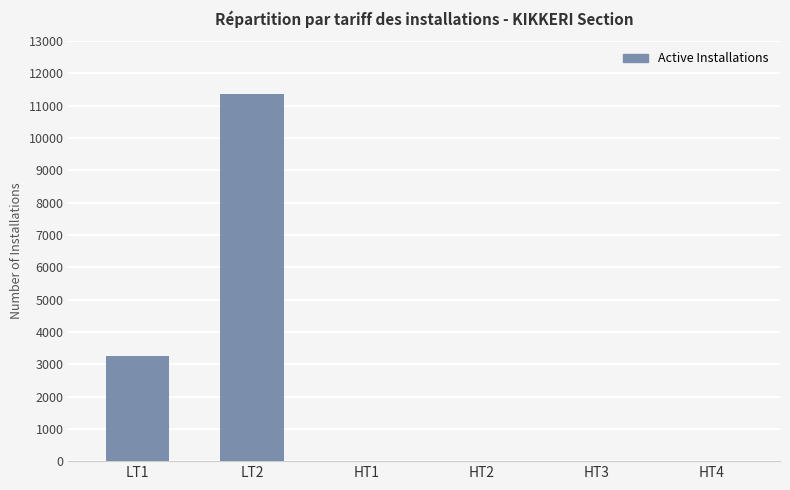

Reading right to left, list all the values displayed in this chart.

HT4=0	HT3=0	HT2=0	HT1=0	LT2=11378	LT1=3244